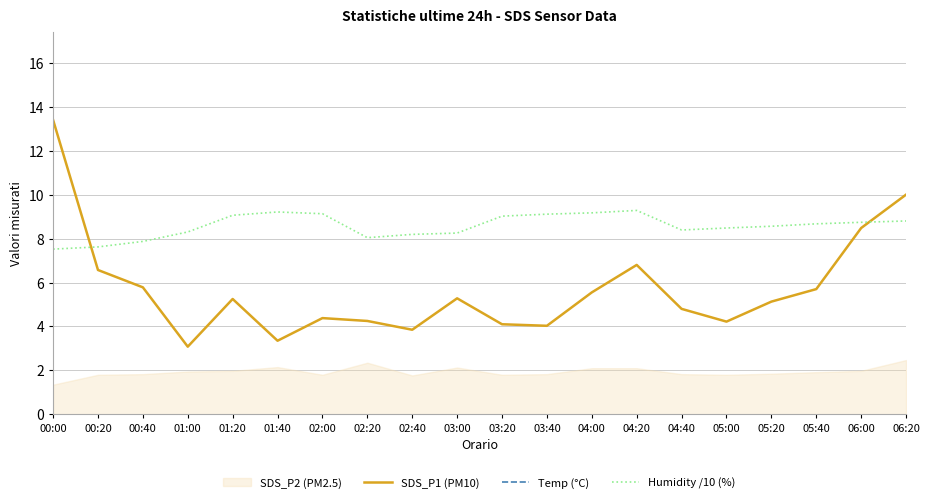

Which category has the lowest value across all series?

01:00